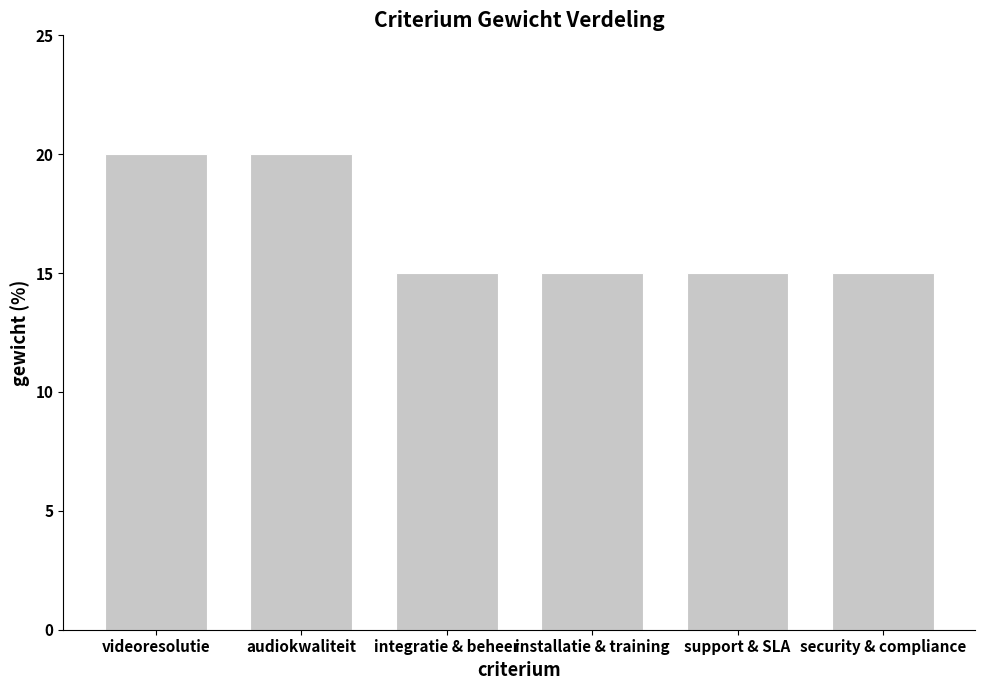

Reading left to right, list all the values displayed in this chart.

videoresolutie=20	audiokwaliteit=20	integratie & beheer=15	installatie & training=15	support & SLA=15	security & compliance=15